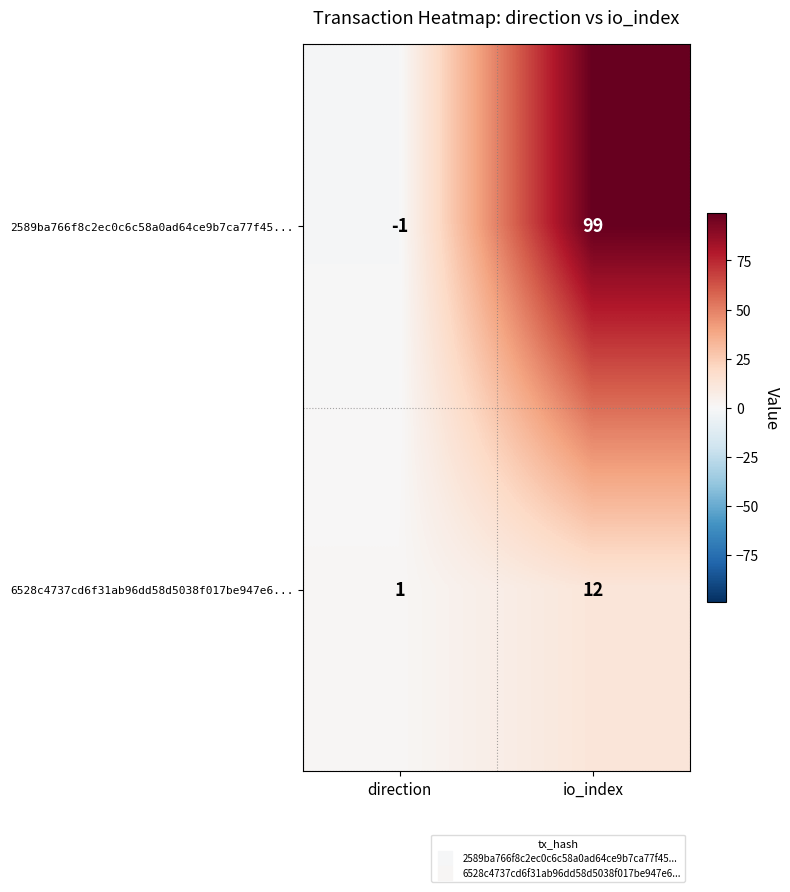

Reading left to right, list all the values displayed in this chart.

2589ba766f8c2ec0c6c58a0ad64ce9b7ca77f45...: direction=-1	io_index=99
6528c4737cd6f31ab96dd58d5038f017be947e6...: direction=1	io_index=12